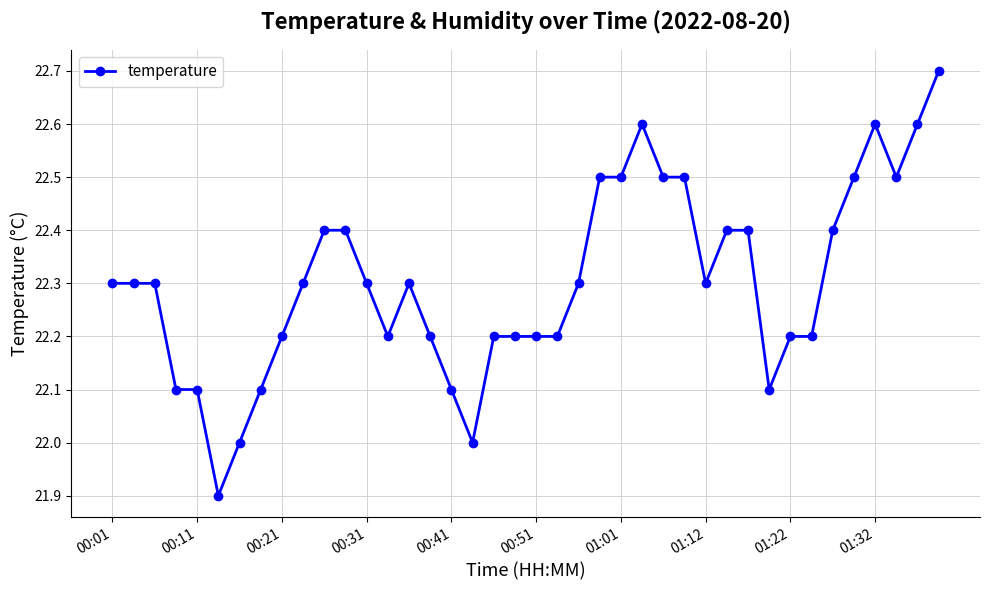

What is the difference between the second highest and minimum values?

0.7